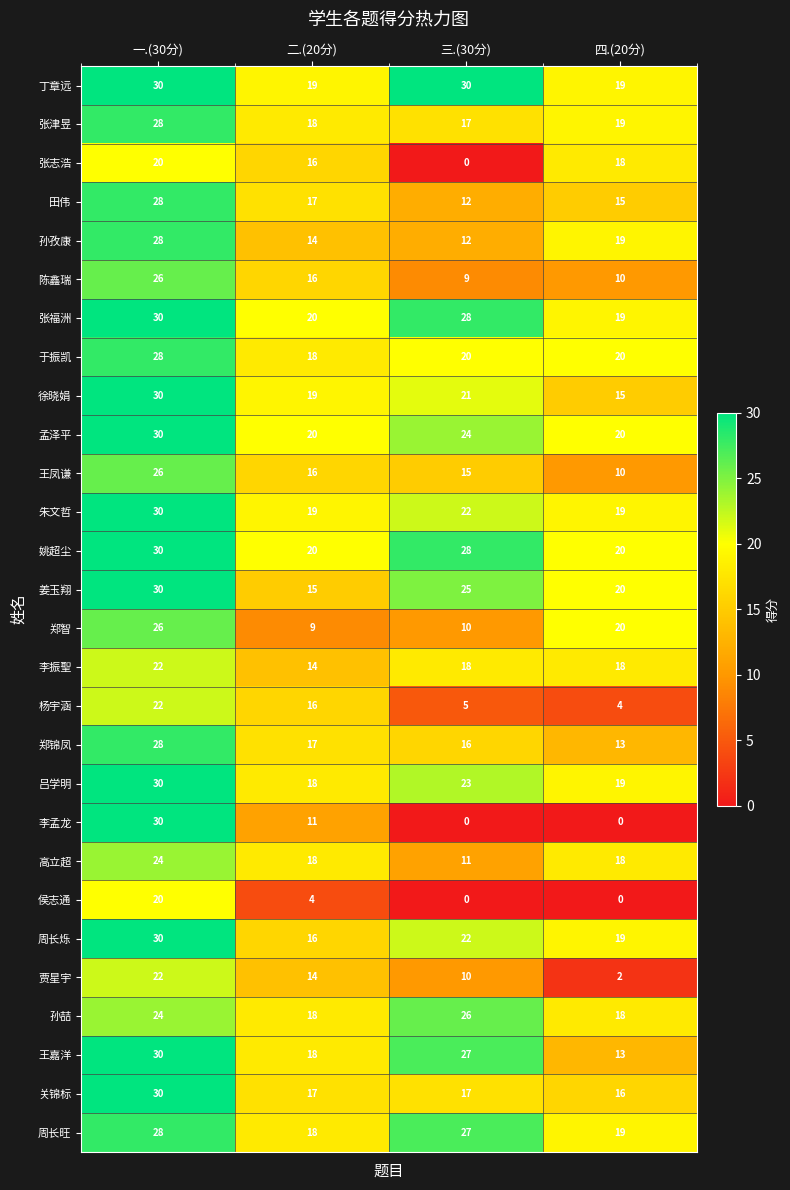

Rank the categories by 田伟 value from lowest to highest.

三.(30分), 四.(20分), 二.(20分), 一.(30分)